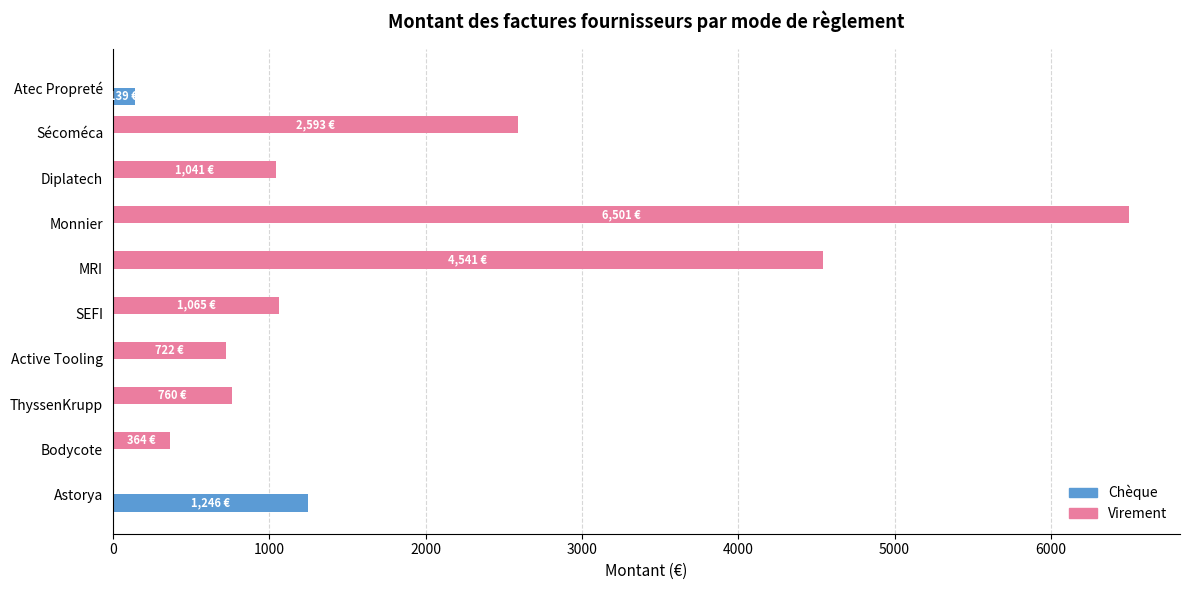

What is the average value of the Chèque series?

138.5